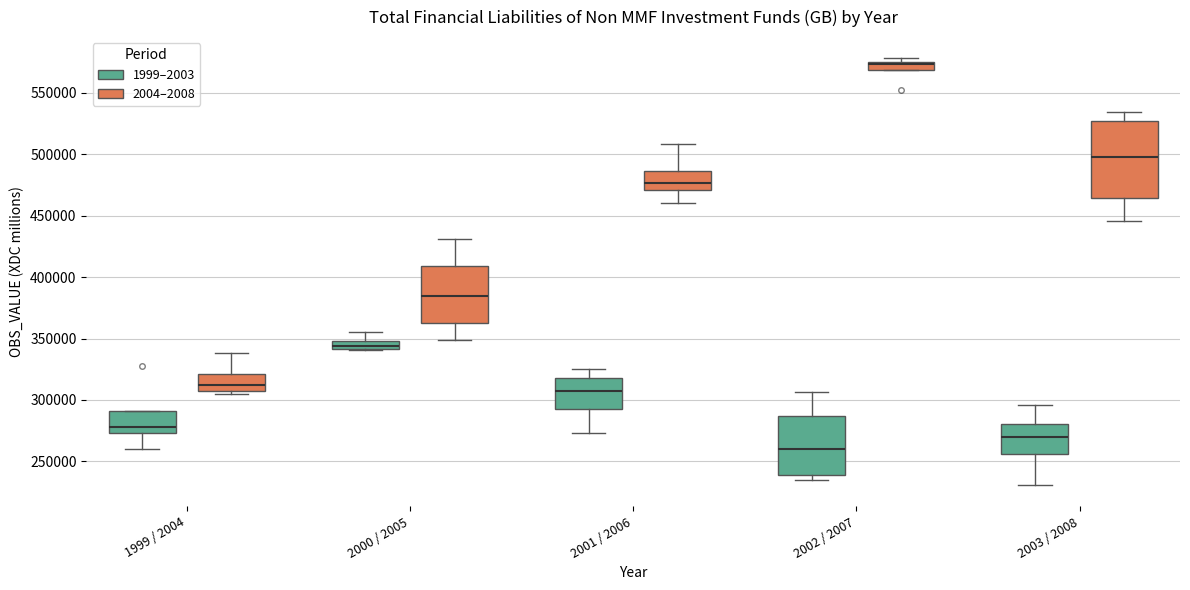

Where does the upper whisker of the box for 2000 / 2005 (2004–2008) end on the y-axis? The values are not printed on the chart, so give them approximately, as read against the axis.

430000